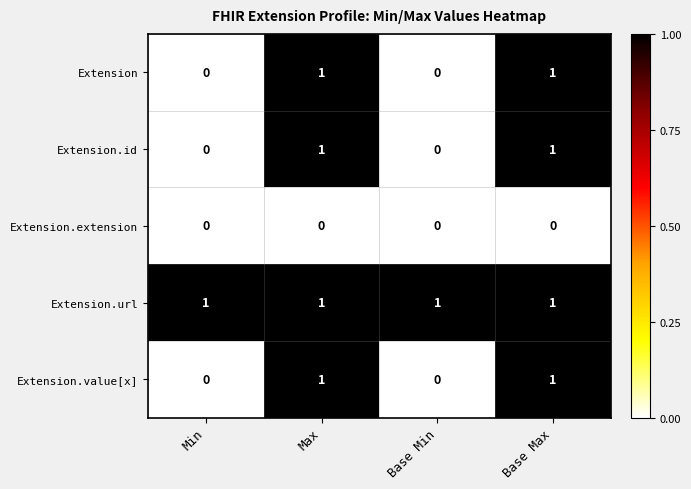

The Extension.id series shows 0 at Min. True or false?

True